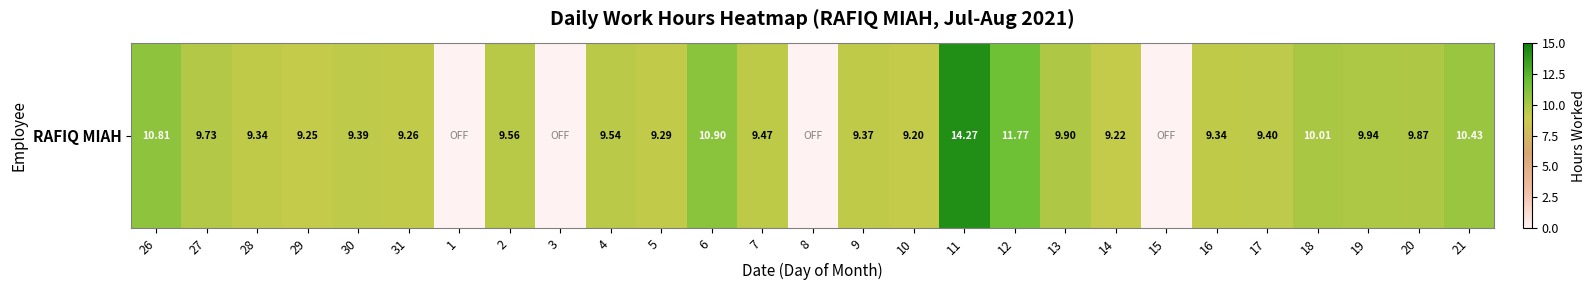

Approximately how many times larger is the value at 5 compared to 28?

1.0